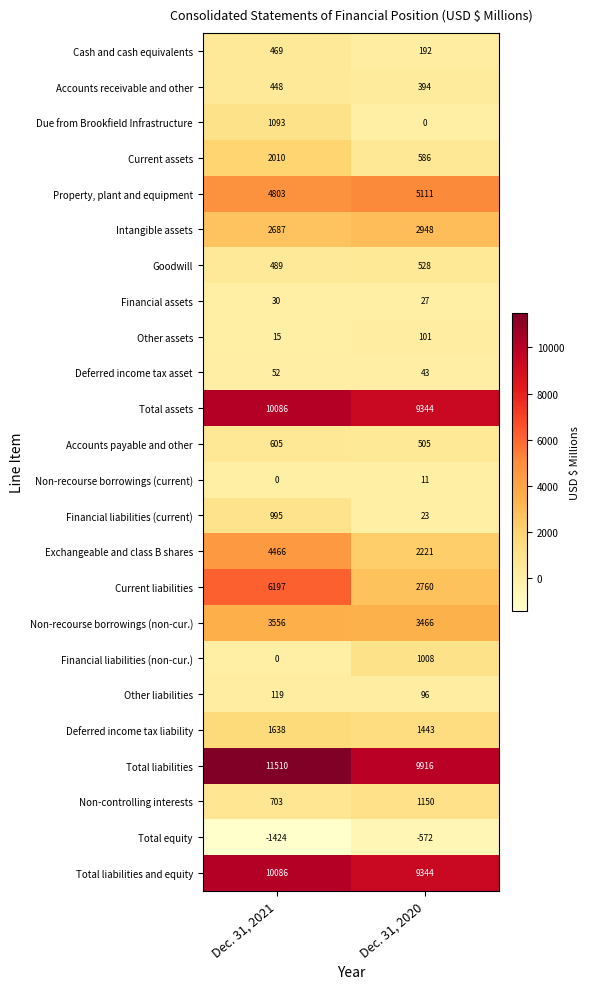

At which label does Current assets reach its peak?

Dec. 31, 2021